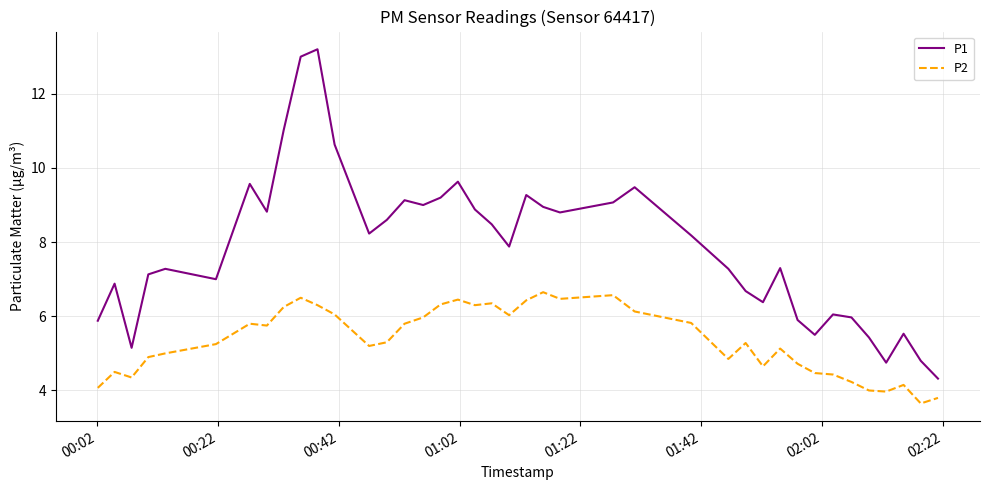

True or false: P2 and P1 intersect in this chart.

False